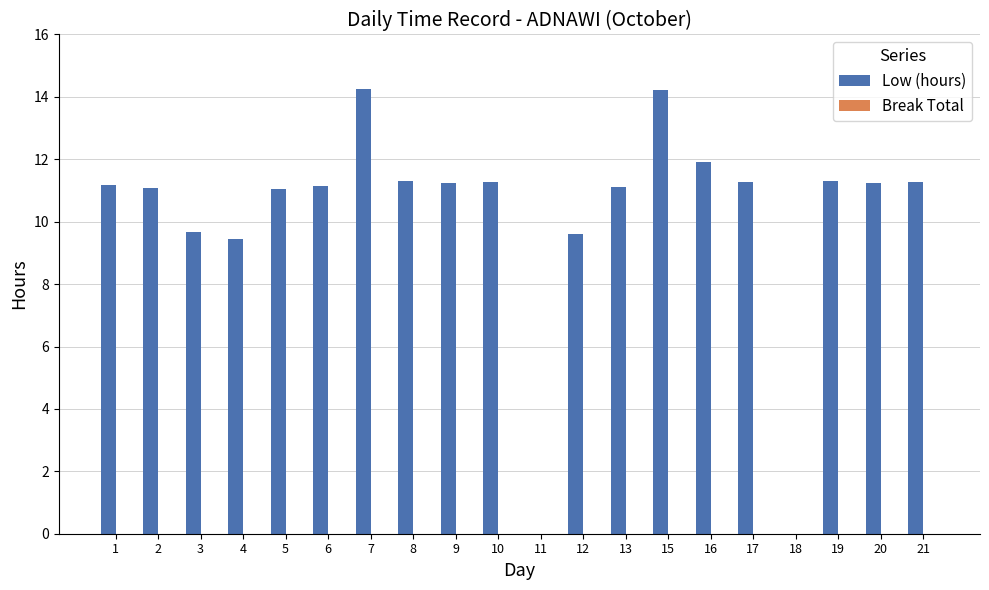

What is the ratio of the value at 21 to the value at 7?

0.8